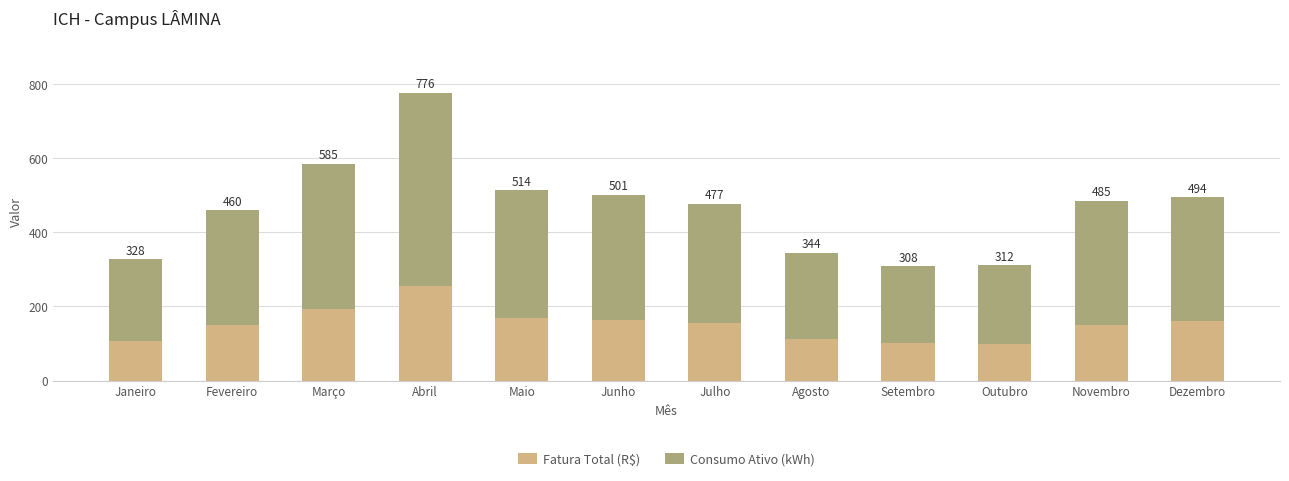

What value does the Fatura Total (R$) series have at Novembro?

150.9